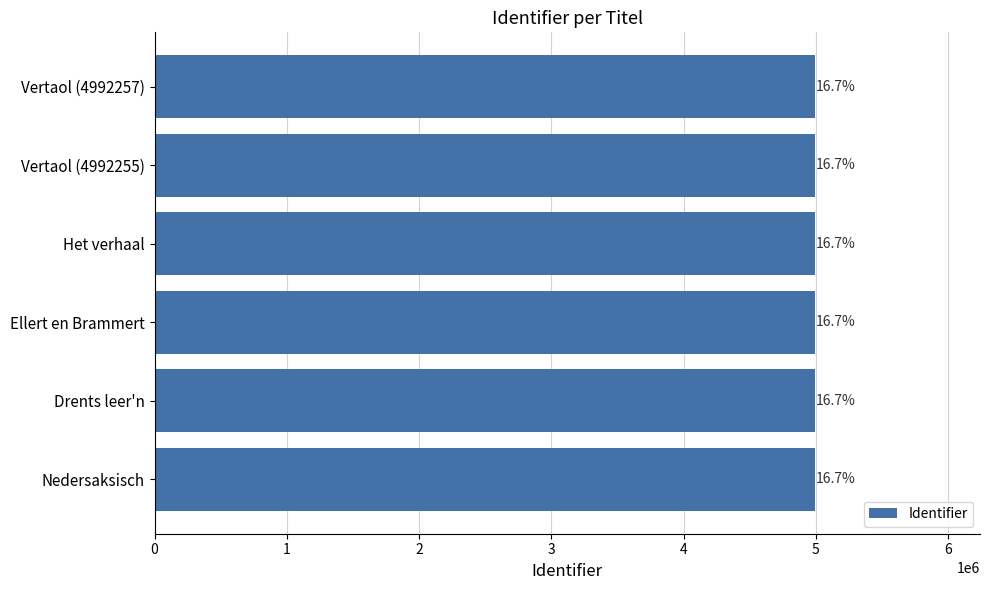

Are the bars horizontal?

Yes